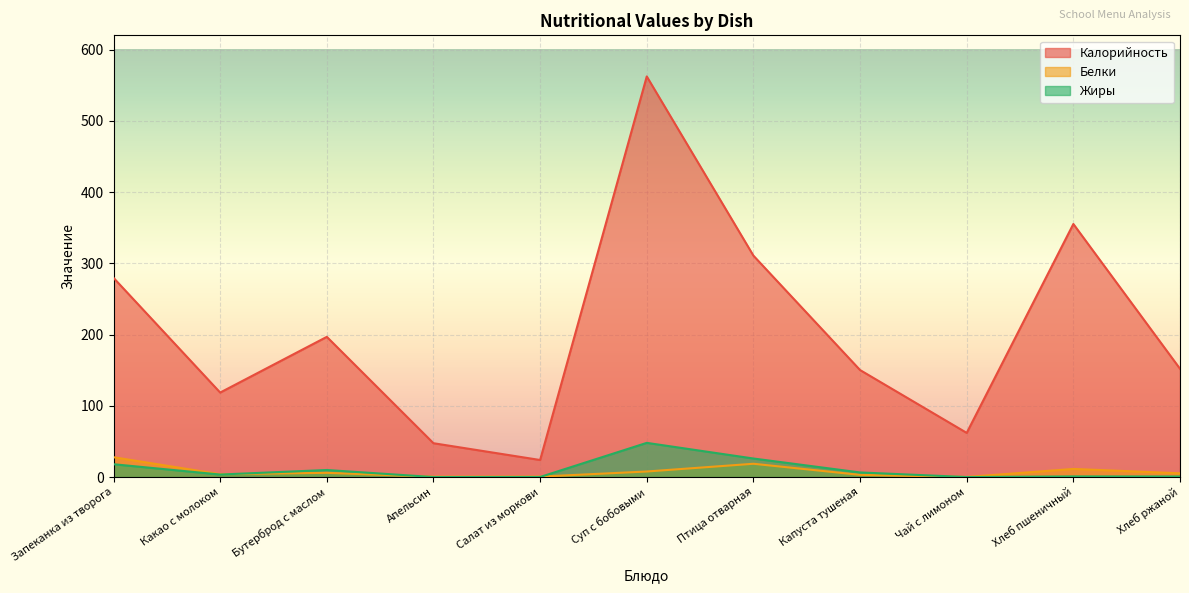

True or false: Белки and Калорийность intersect in this chart.

False